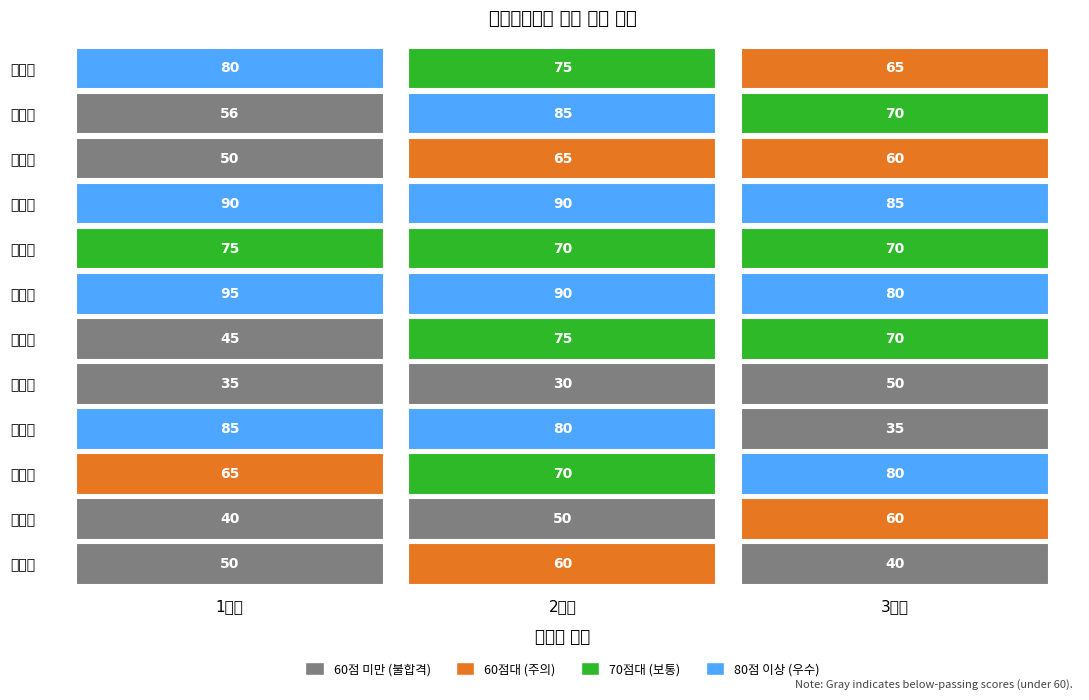

Reading left to right, transcribe all the data shown in this chart.

장정훈: 80	75	65
이민지: 56	85	70
박상훈: 50	65	60
한영진: 90	90	85
강유진: 75	70	70
김준호: 95	90	80
조현우: 45	75	70
서수빈: 35	30	50
황준혁: 85	80	35
지화자: 65	70	80
구지훈: 40	50	60
김서영: 50	60	40